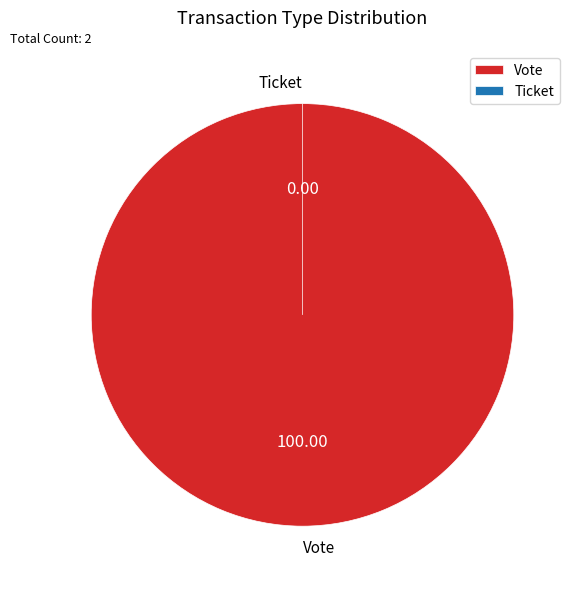

Which slice is the smallest?

Ticket